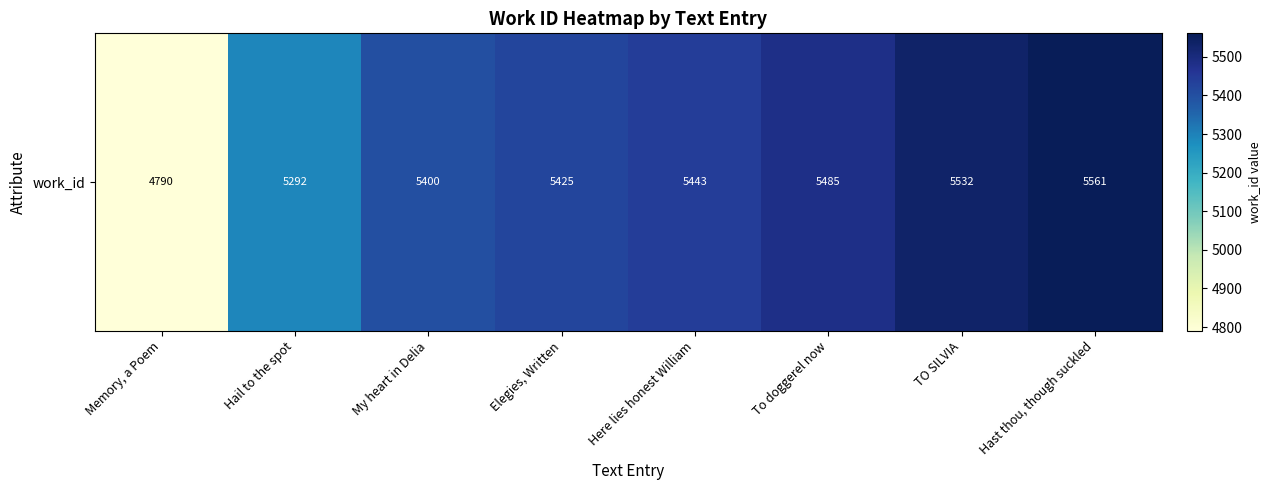

Where does the data first go above 5443?

To doggerel now